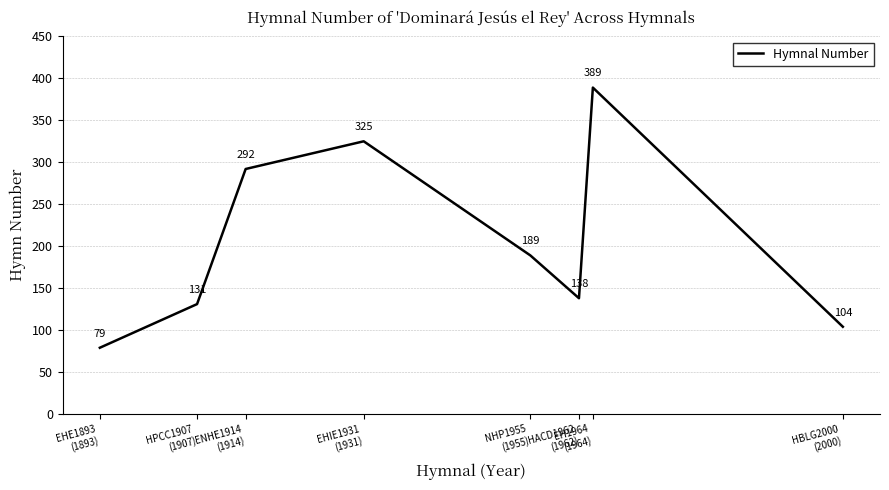

Reading left to right, transcribe all the data shown in this chart.

79	131	292	325	189	138	389	104